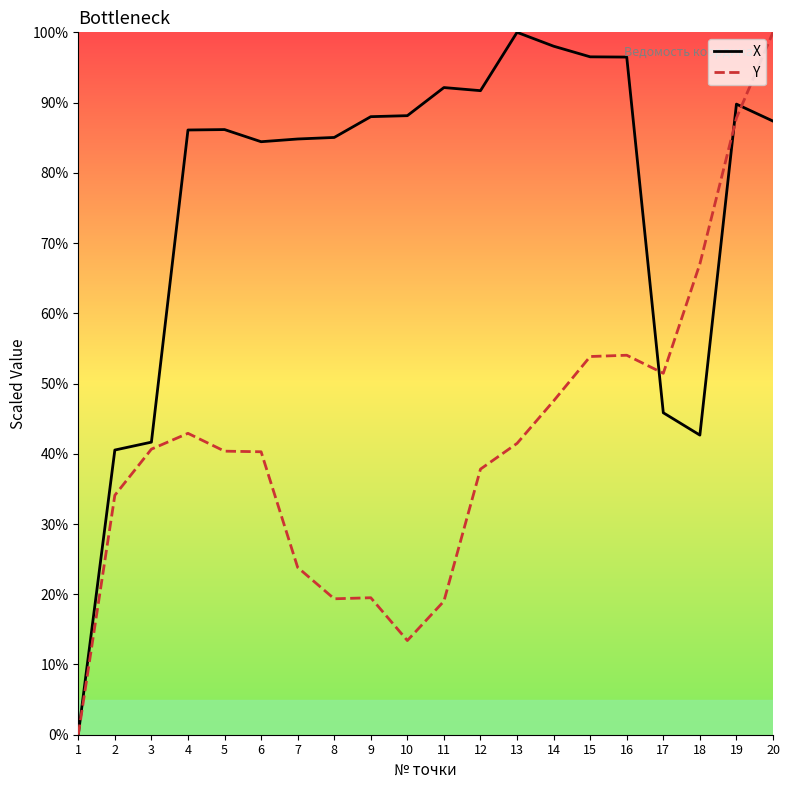

At which label is X closest to 50?

17